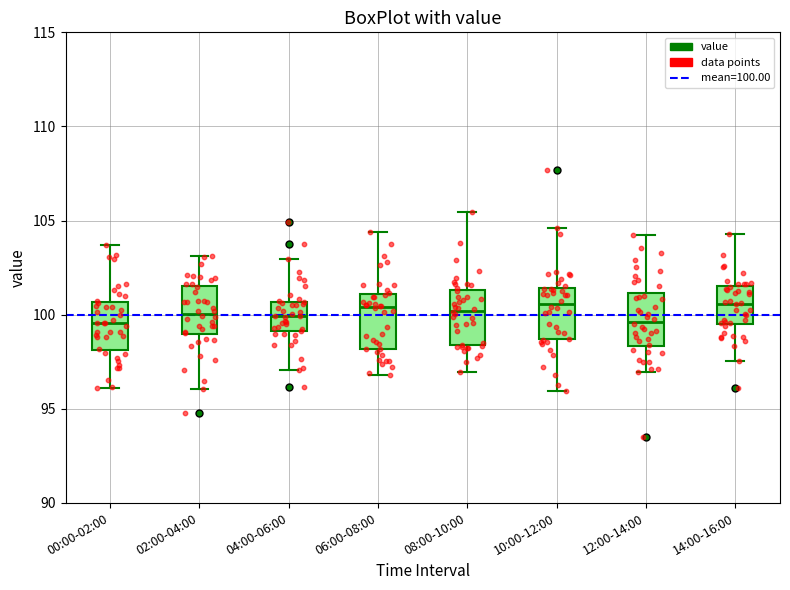

Reading left to right, read every box against the y-axis: the position of its median line, the range the box covers, and the ends of its whiskers. The values are not printed on the chart, so give them approximately, as read against the axis.

00:00-02:00: median 99.5, box 98.0 to 100.5, whiskers 96.0 to 103.5
02:00-04:00: median 100.0, box 99.0 to 101.5, whiskers 96.0 to 103.0
04:00-06:00: median 100.0, box 99.0 to 100.5, whiskers 97.0 to 103.0
06:00-08:00: median 100.5, box 98.0 to 101.0, whiskers 97.0 to 104.5
08:00-10:00: median 100.0, box 98.5 to 101.5, whiskers 97.0 to 105.5
10:00-12:00: median 100.5, box 98.5 to 101.5, whiskers 96.0 to 104.5
12:00-14:00: median 99.5, box 98.5 to 101.0, whiskers 97.0 to 104.0
14:00-16:00: median 100.5, box 99.5 to 101.5, whiskers 97.5 to 104.5